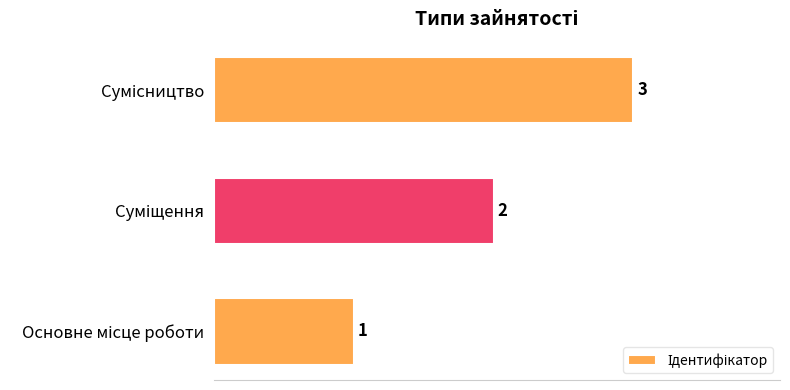

What is the sum of all values?

6